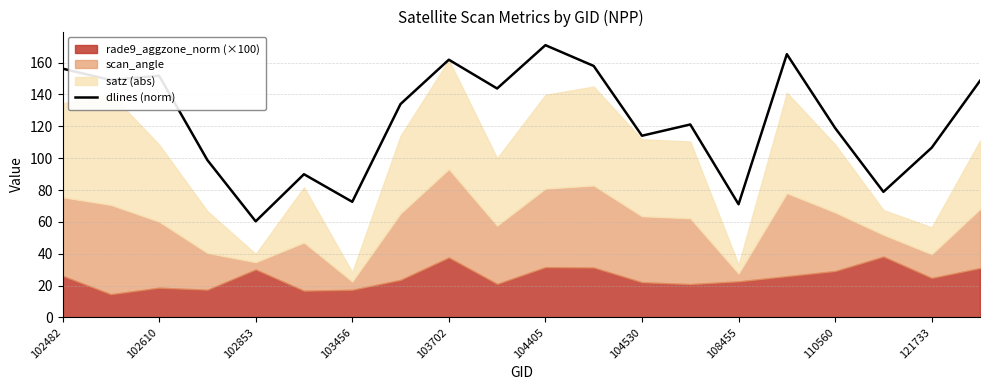

The value of dlines (norm) at 102610 is 151.8. True or false?

True